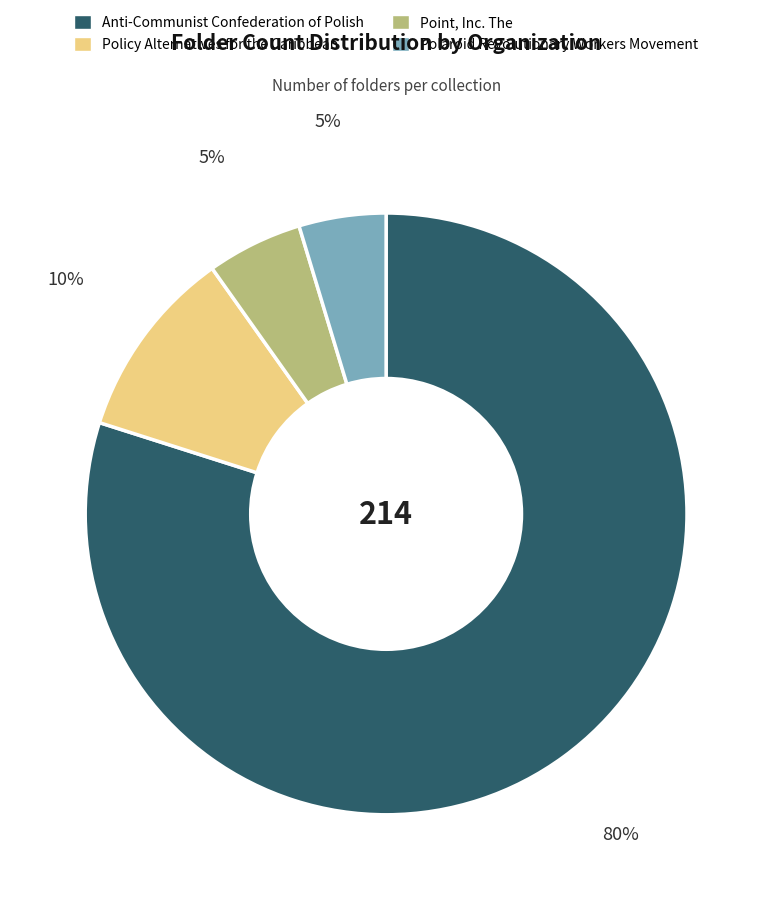

Which has a higher value, Policy Alternatives for the Caribbean or Anti-Communist Confederation of Polish?

Anti-Communist Confederation of Polish